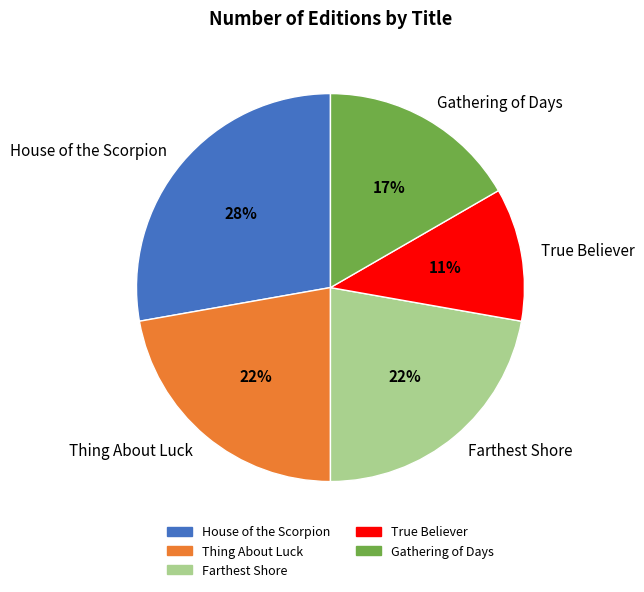

Do Thing About Luck and Gathering of Days together represent more than half of the pie?

No